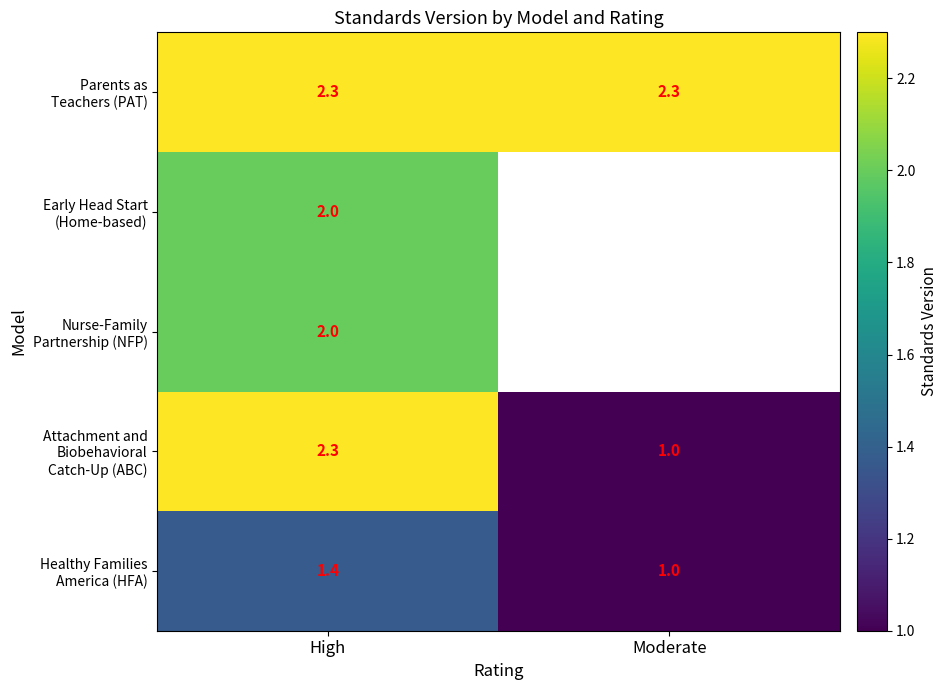

What is the spread (max minus min) of values at Moderate?

1.3